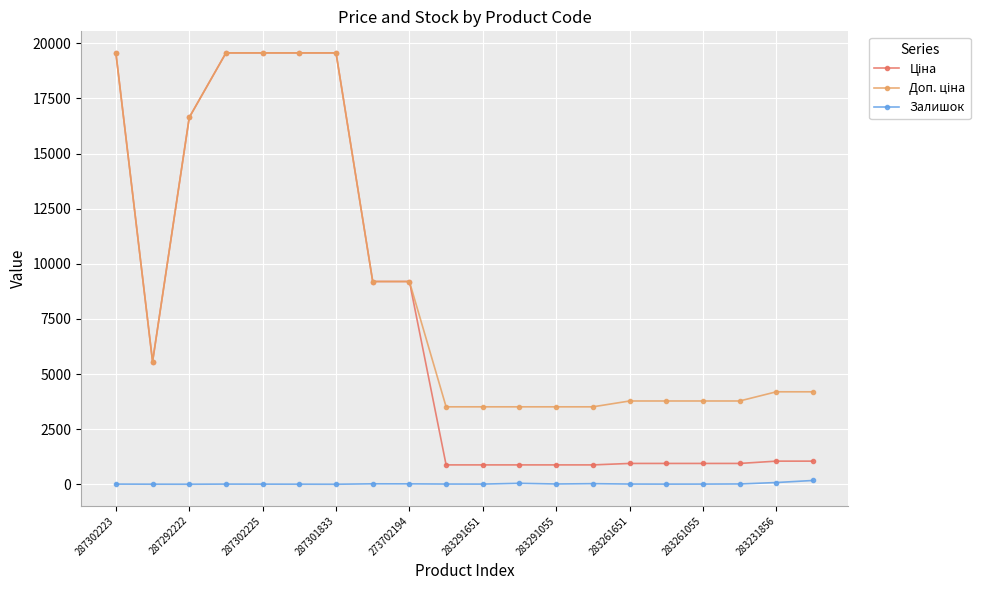

What is the maximum value shown in the chart?

19564.9